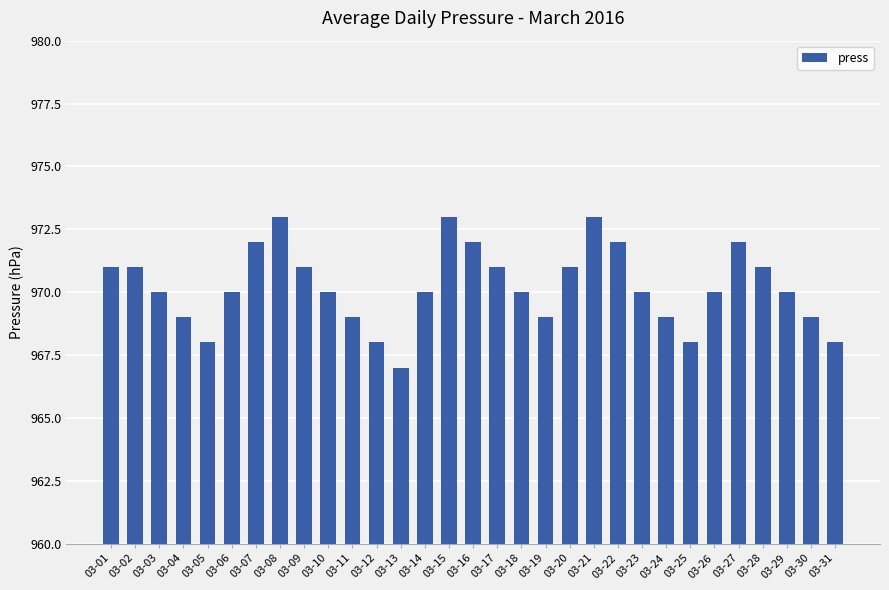

How many bars are there in total?

31